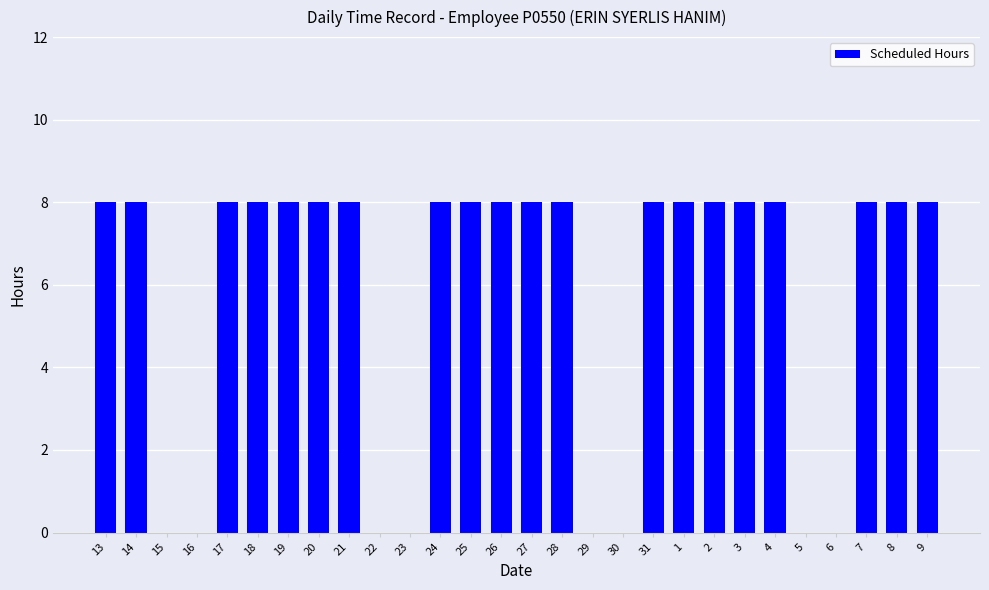

Are the bars horizontal?

No